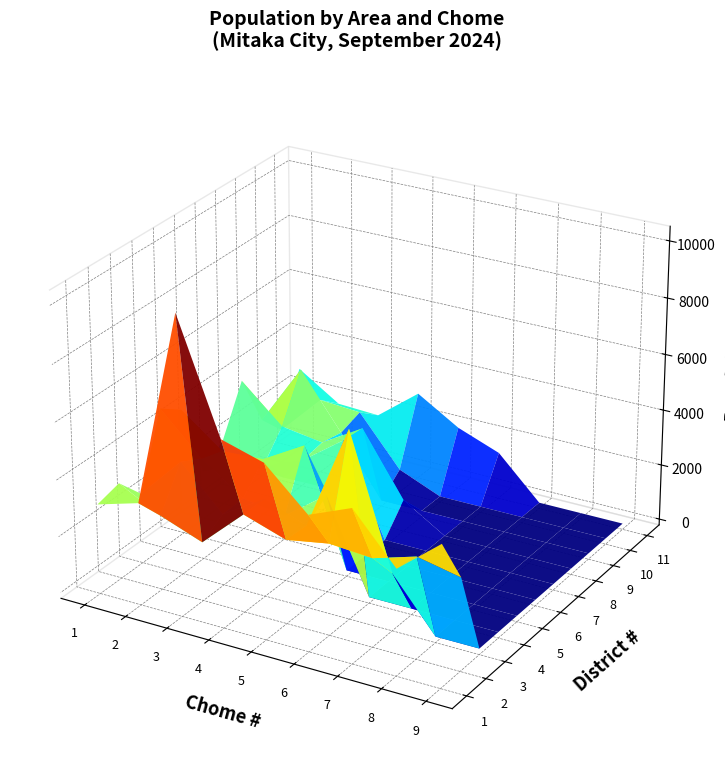

How many values in the 上連雀１丁目 series exceed 3020?

4